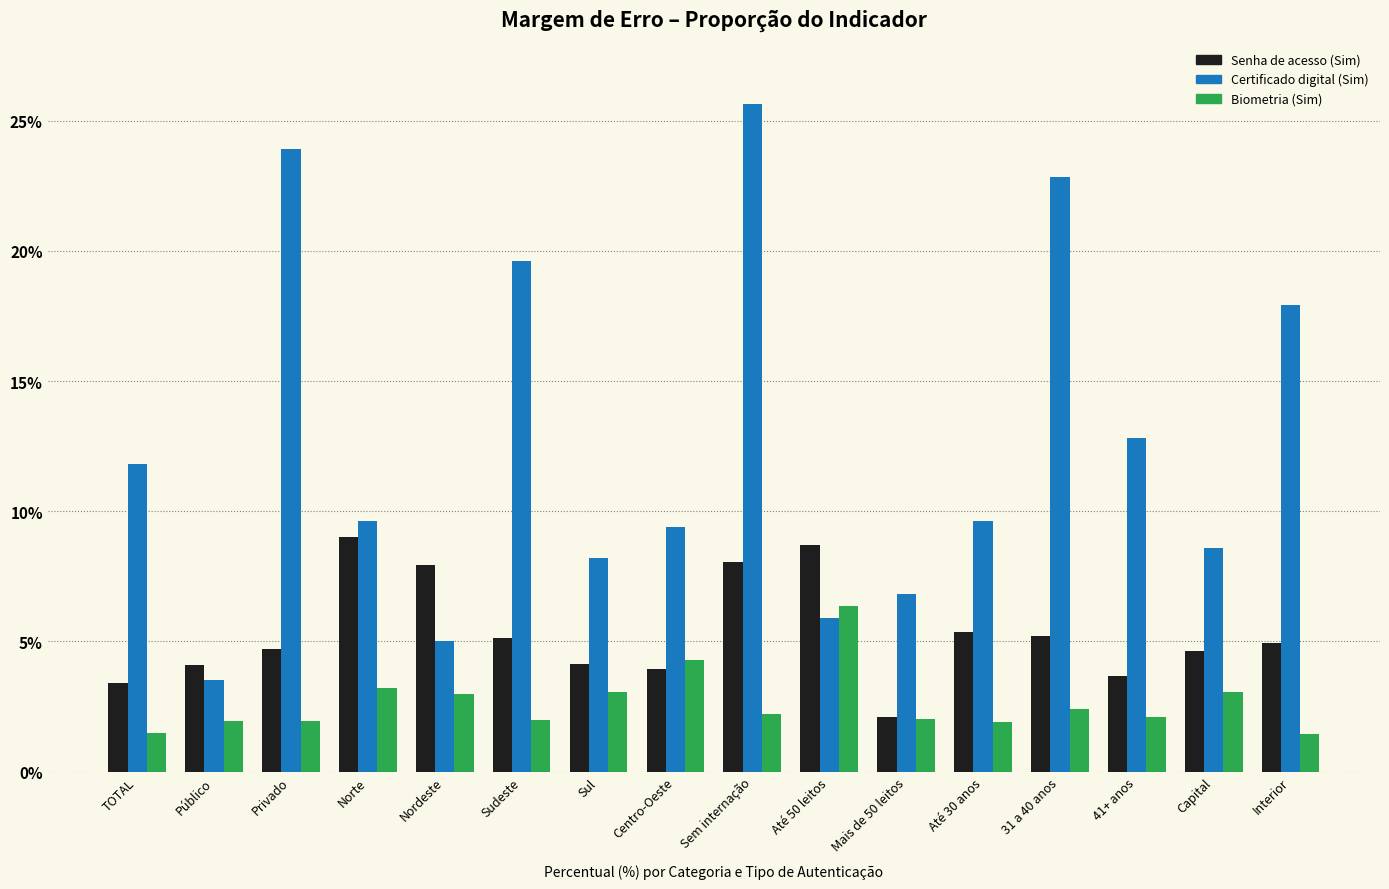

What value does the Senha de acesso (Sim) series have at Privado?

4.7